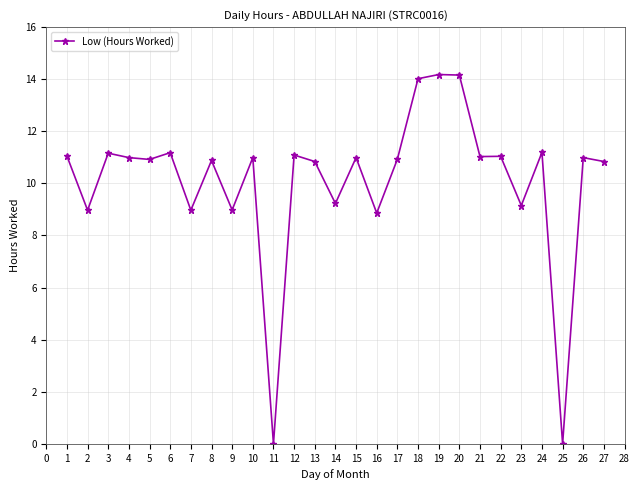

True or false: the data shows 11.0 at 22.

True